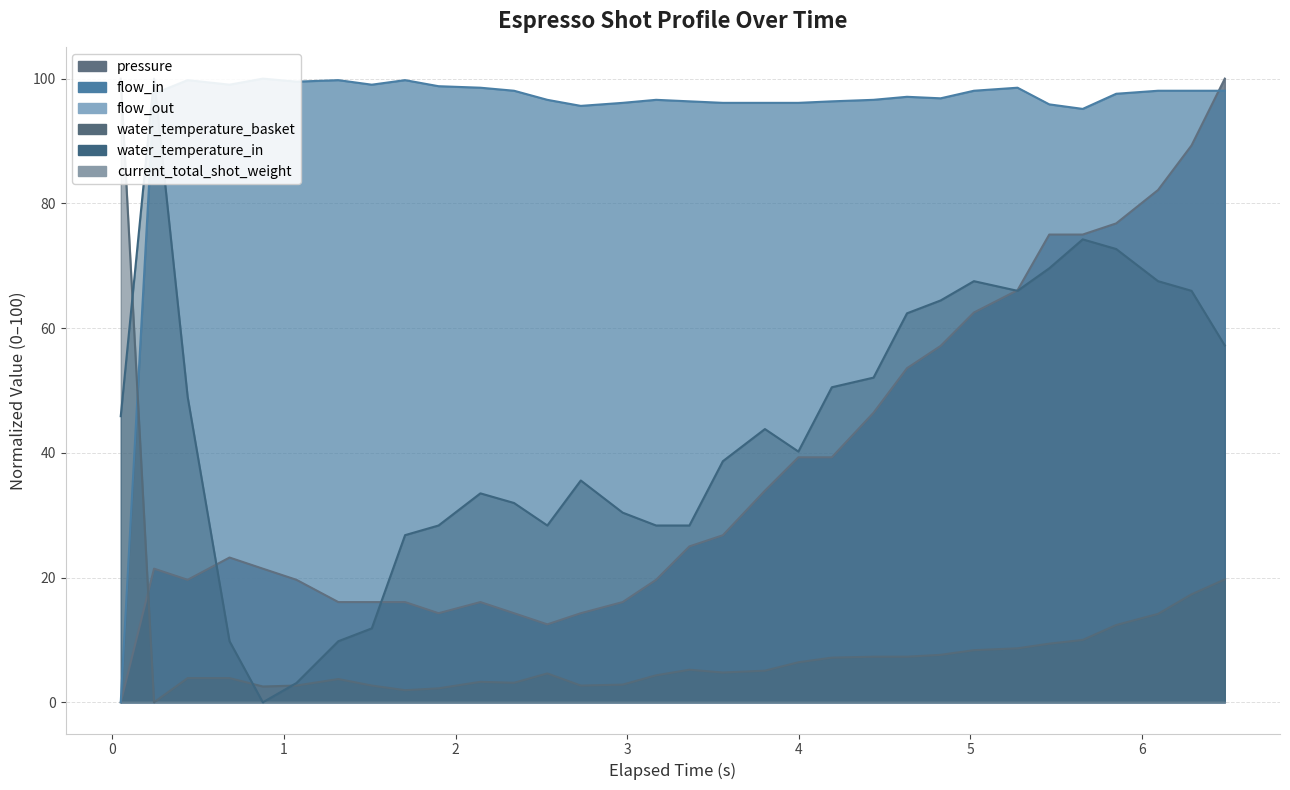

Which has a higher value, 1.9 or 3.997?

3.997